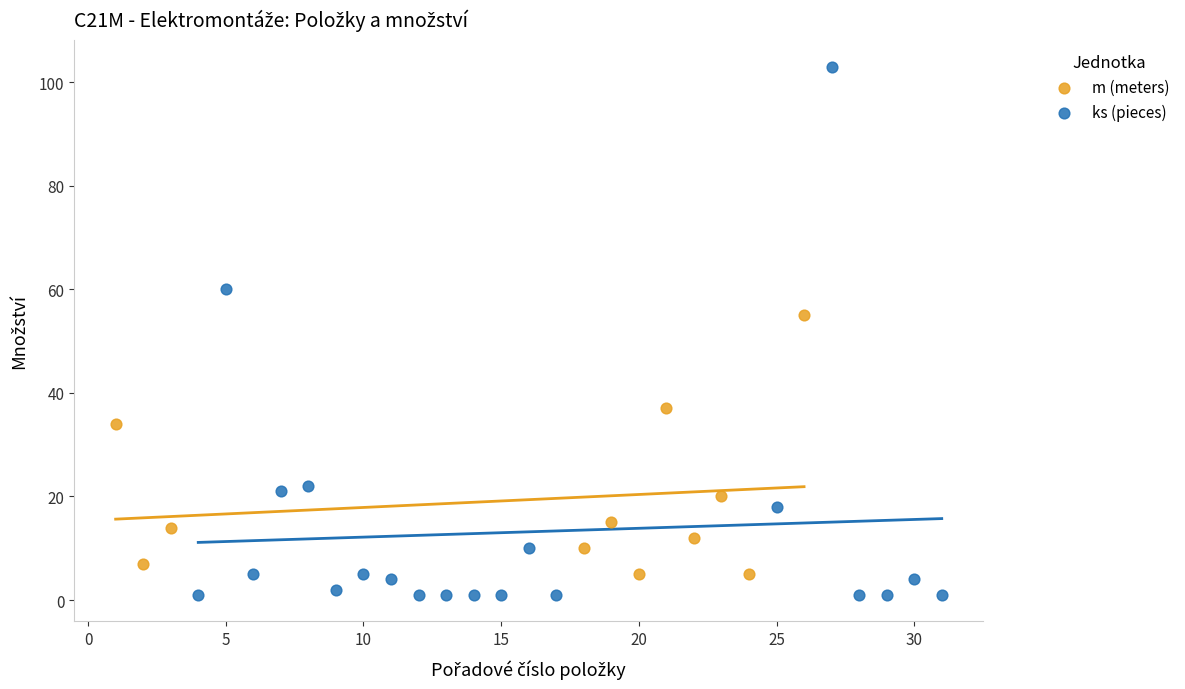

Which series contains the lowest Y value?

ks (pieces)